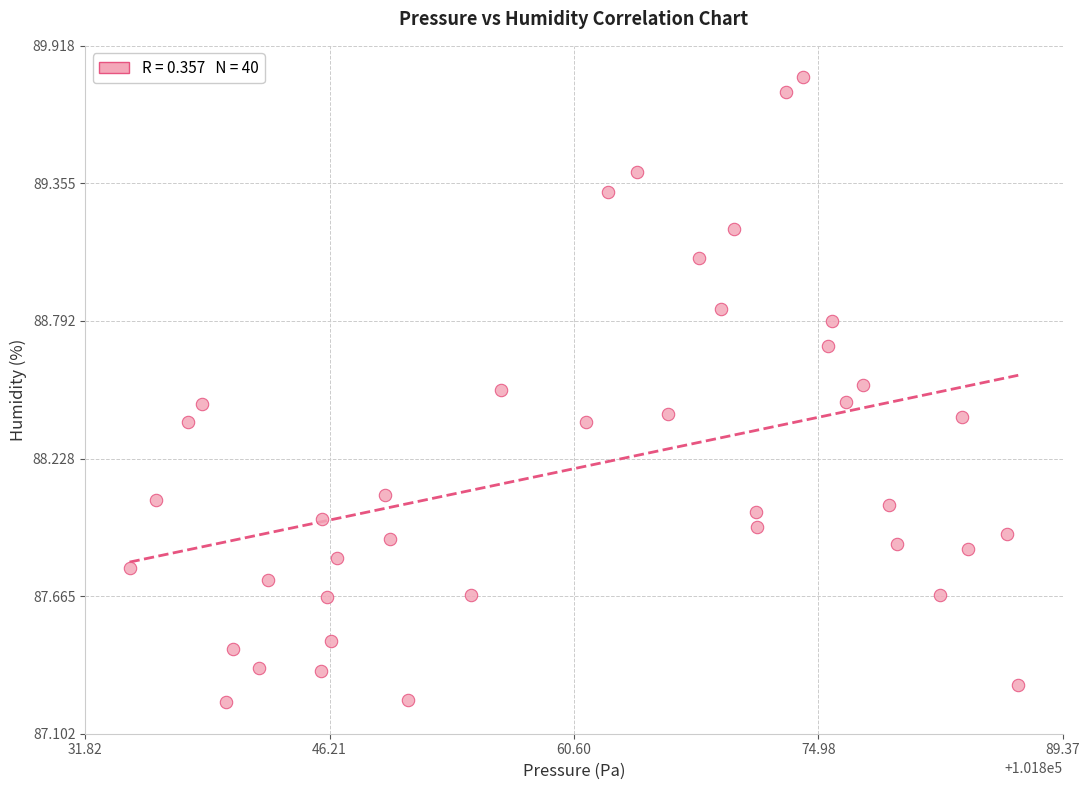

What is the range of X values (max minus min)?

52.3